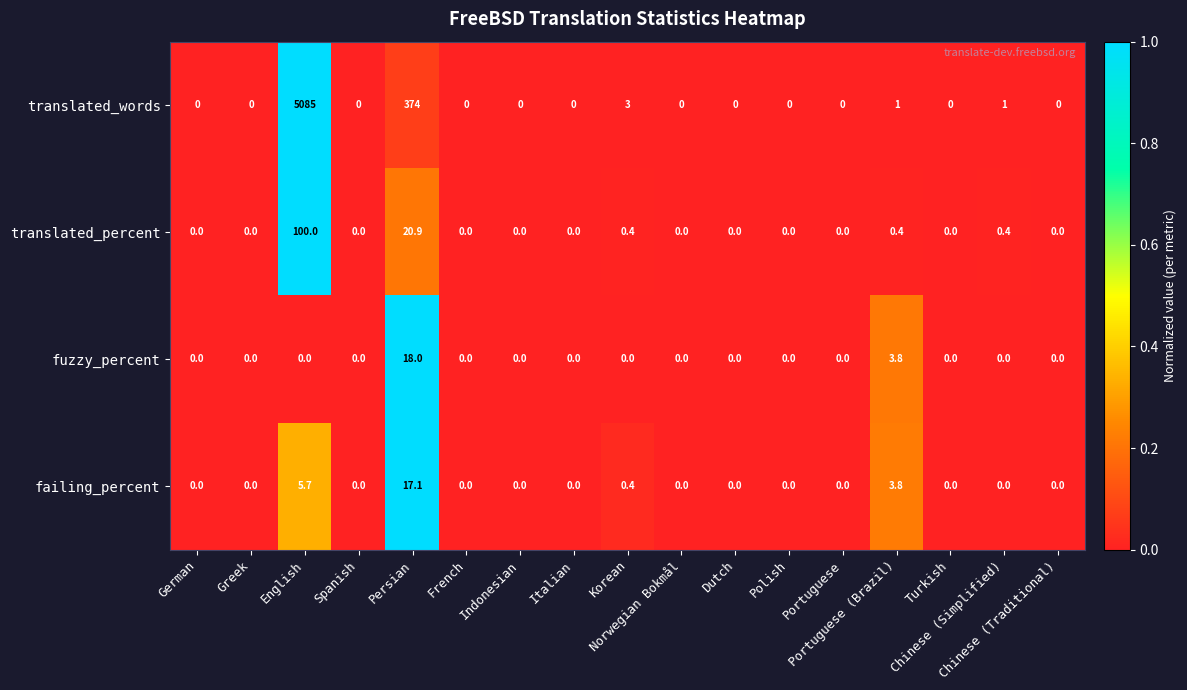

List the series in order of their peak value, highest first.

translated_words, translated_percent, fuzzy_percent, failing_percent